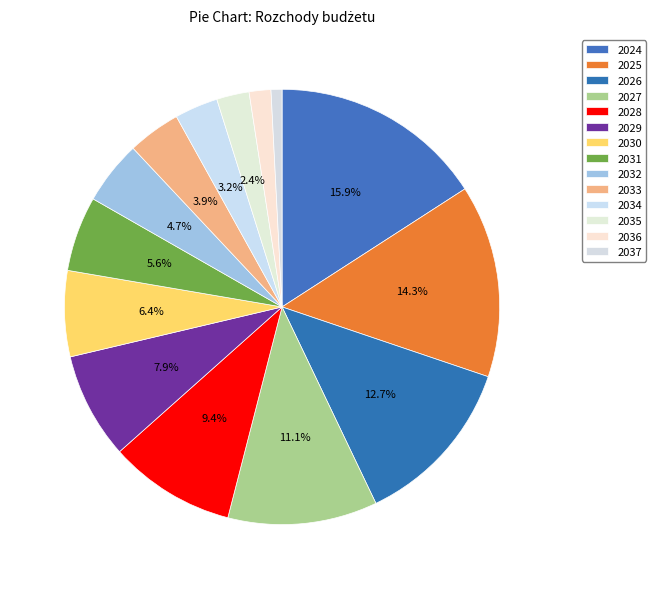

To the nearest percent, what is the difference between the largest and smallest slice percentages?

15%